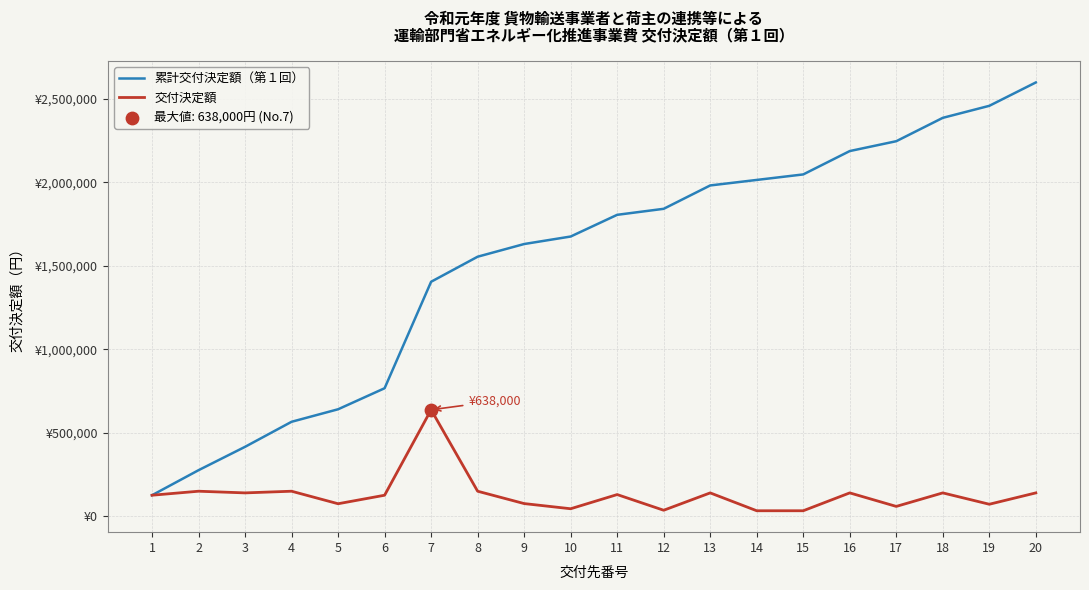

Does the chart have visible grid lines?

Yes